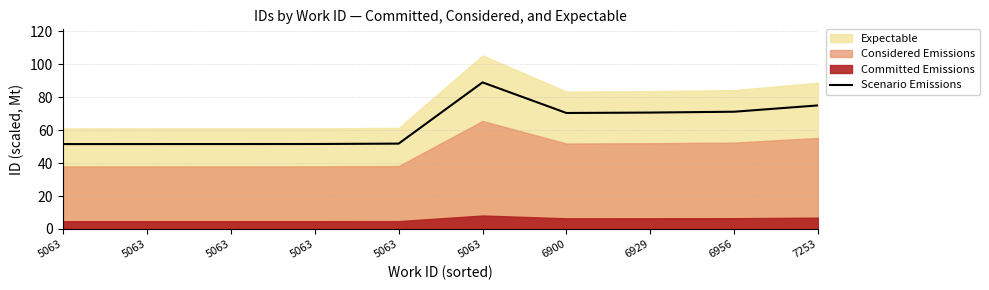

What is the maximum value shown in the chart?

89.1